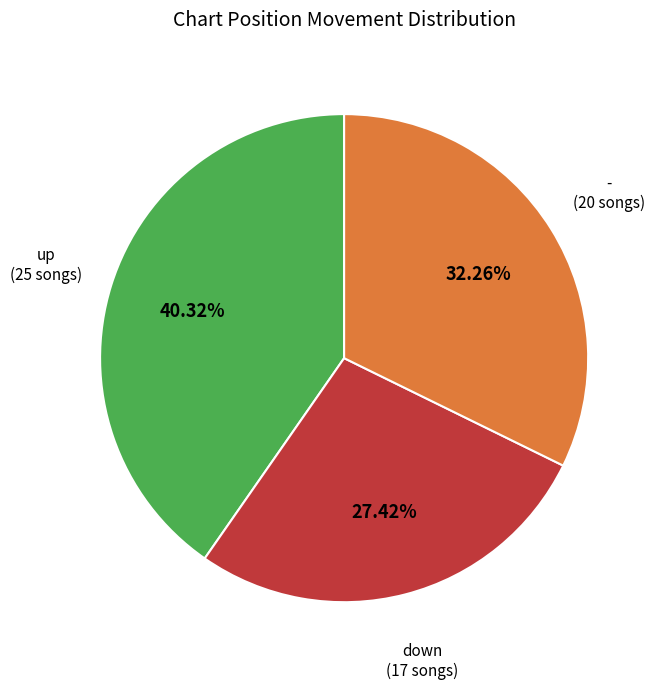

To the nearest percent, what is the average slice percentage?

33%